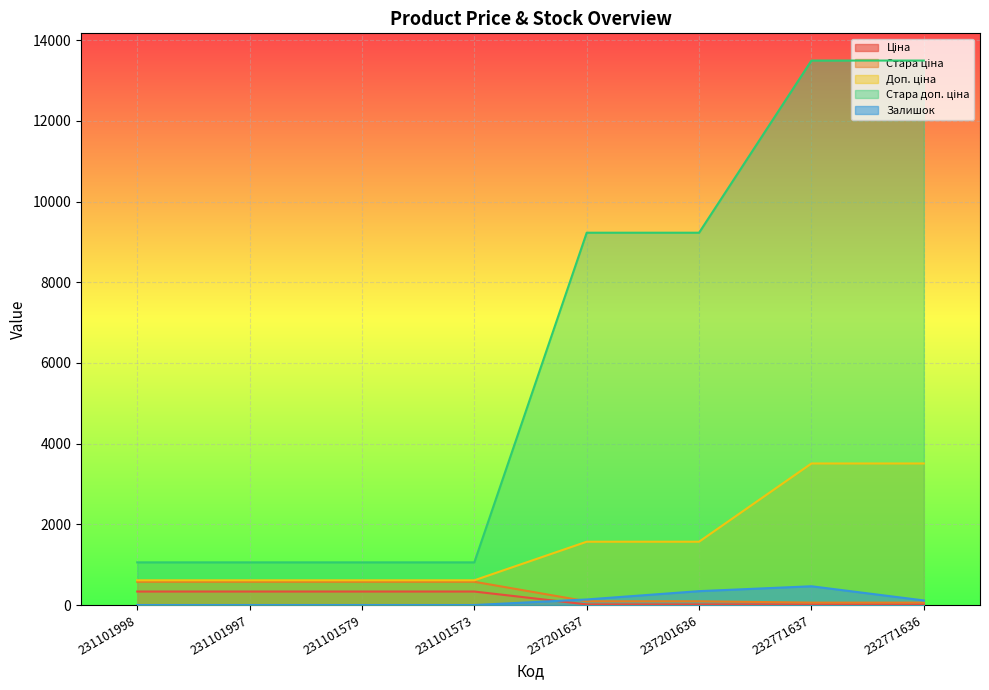

What position from the right is 231101573?

5